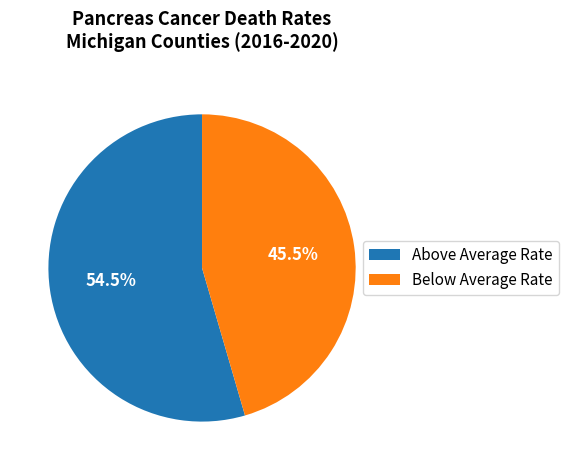

Which has a higher value, Above Average Rate or Below Average Rate?

Above Average Rate